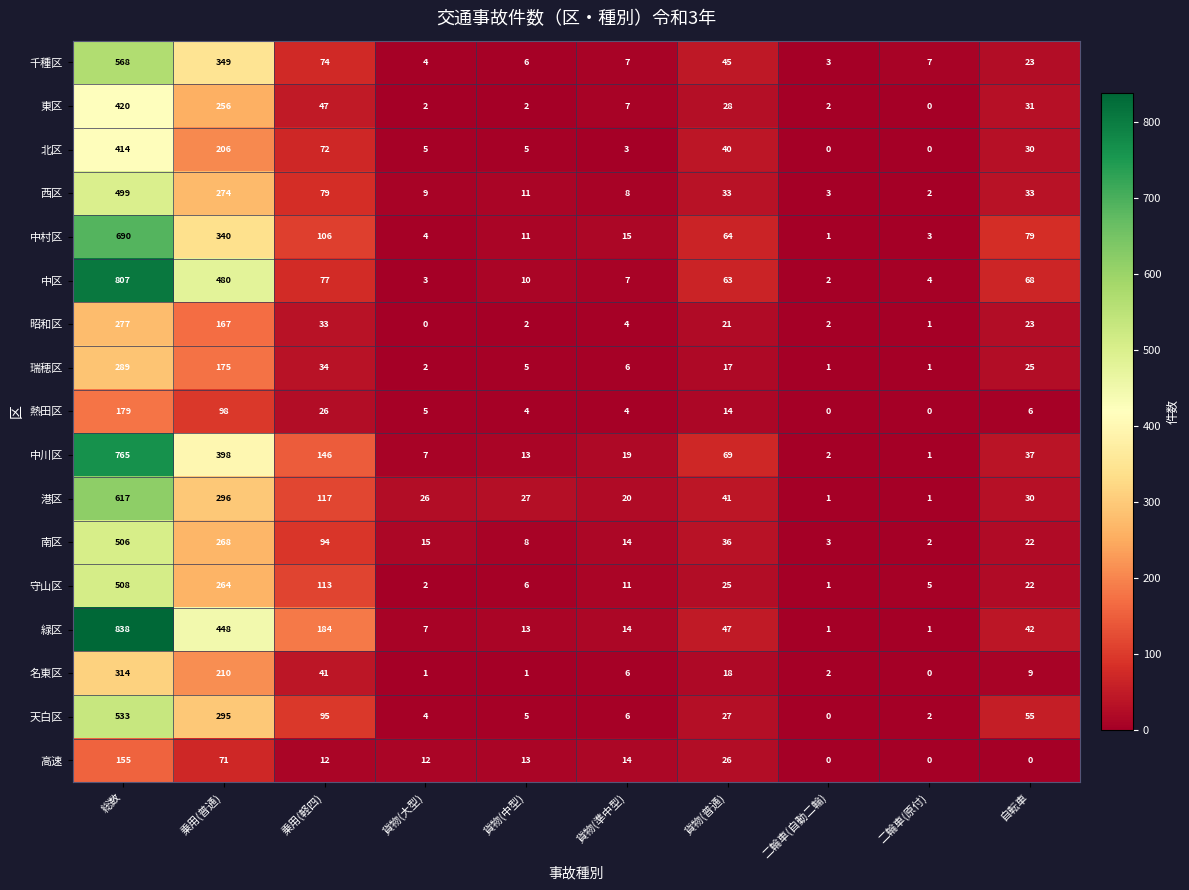

At which label does 千種区 reach its minimum?

二輪車(自動二輪)